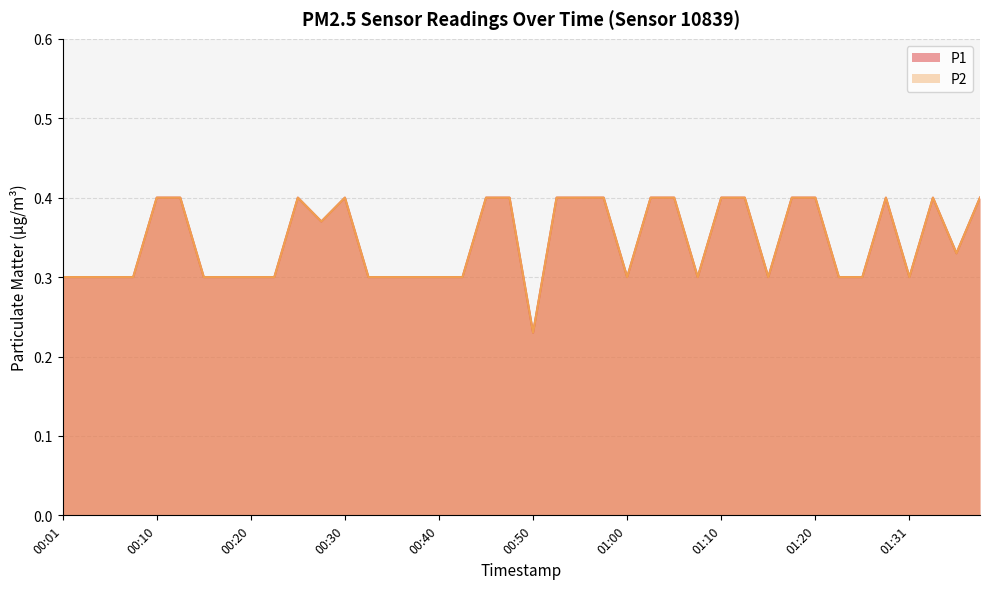

Is the value of P2 at 00:13 greater than the value of P1 at 01:10?

No